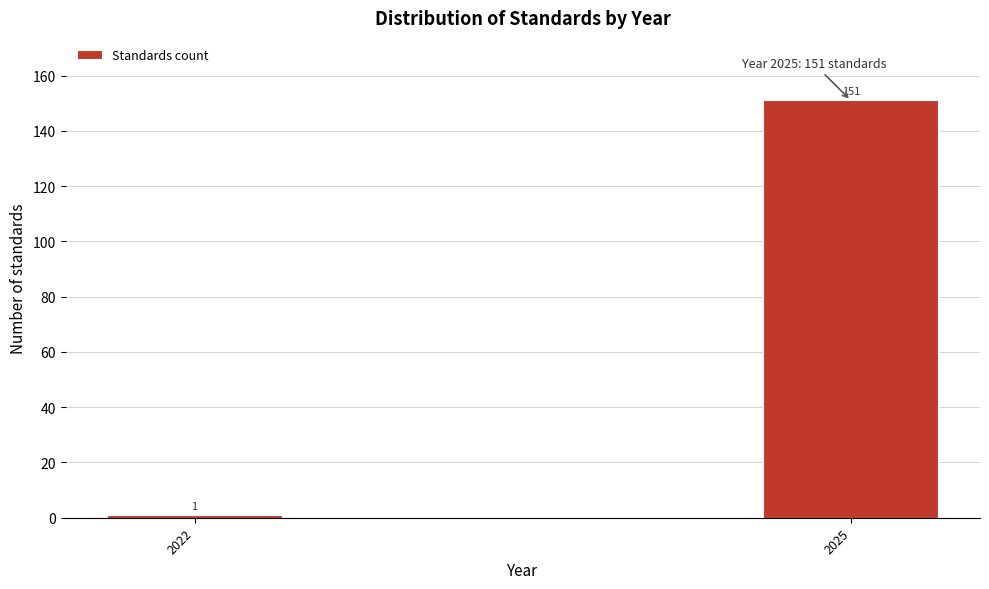

Reading left to right, transcribe all the data shown in this chart.

1	151